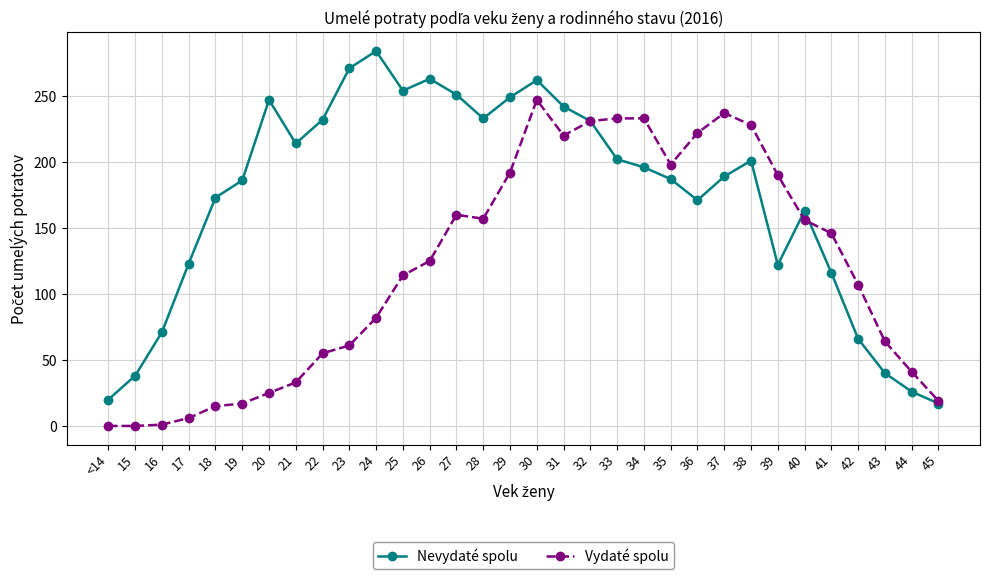

How many data points does each series have?

32